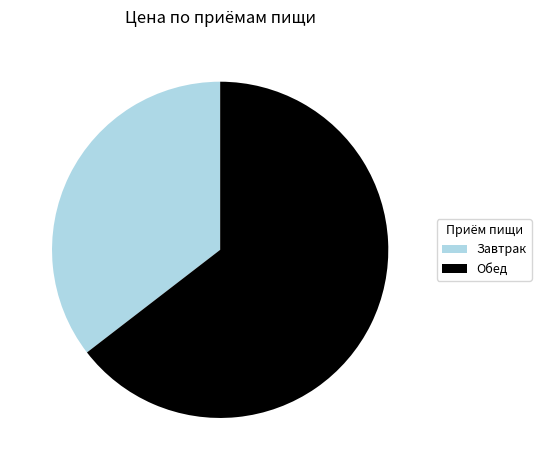

Is it true that Обед is 65% of the pie?

True